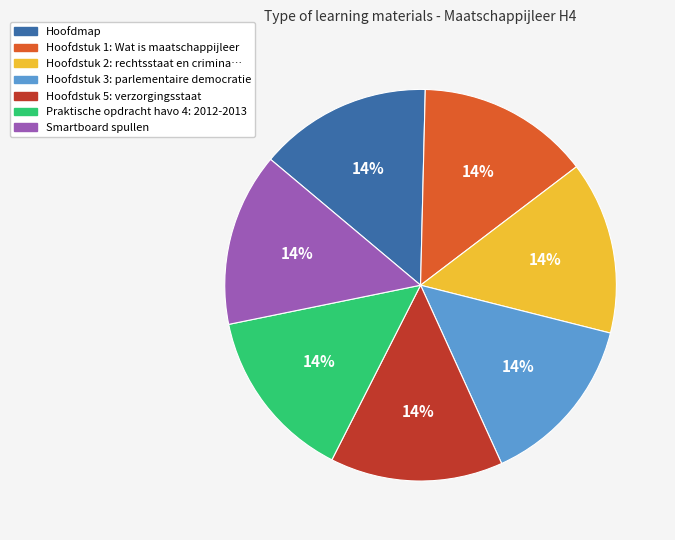

Does any single category account for the majority?

No